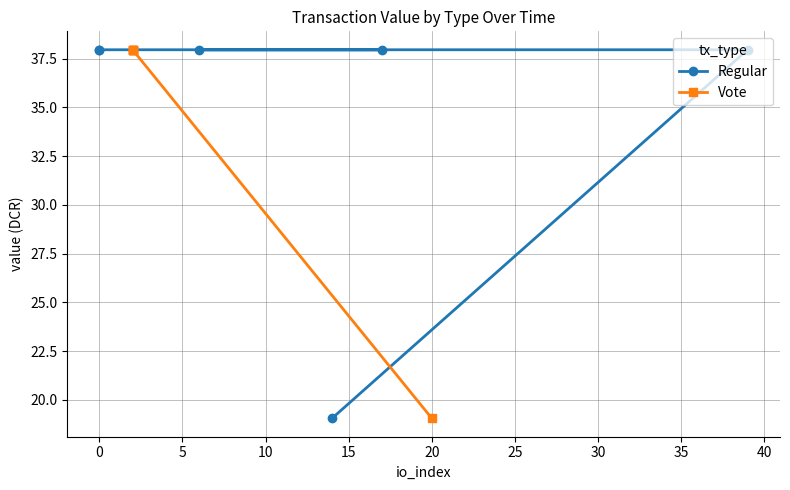

How many lines are shown in the chart?

2